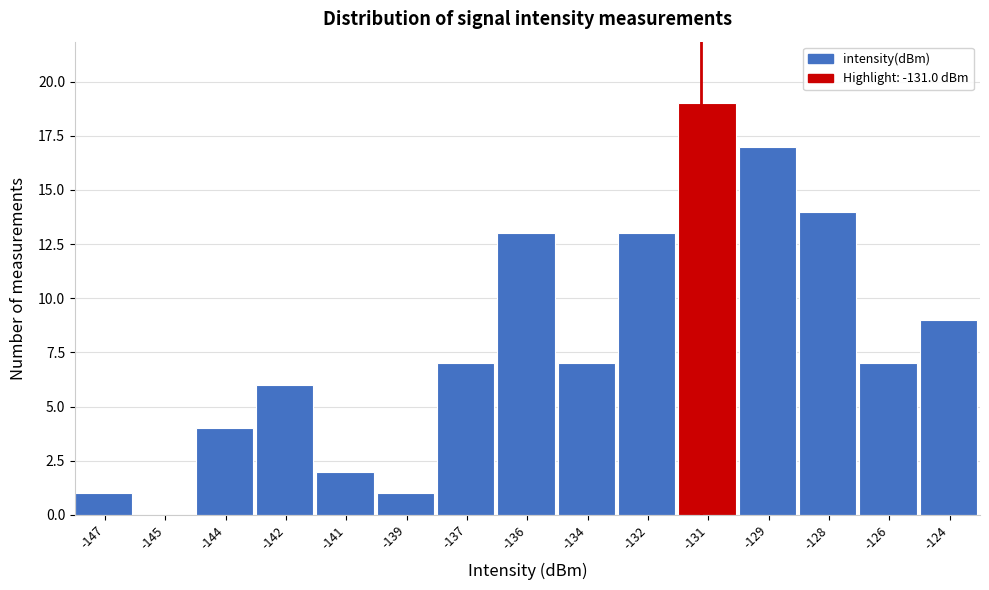

Reading right to left, transcribe all the data shown in this chart.

-124=9	-126=7	-128=14	-129=17	-131=19	-132=13	-134=7	-136=13	-137=7	-139=1	-141=2	-142=6	-144=4	-145=0	-147=1